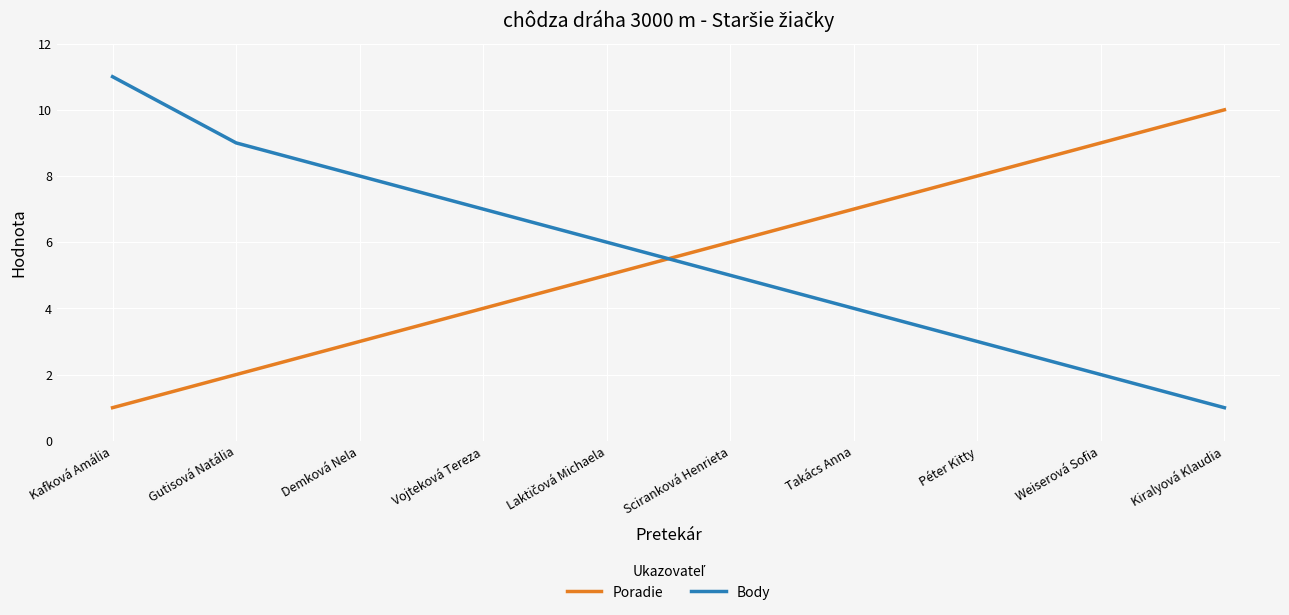

What is the difference between the maximum and minimum values in the Body series?

10